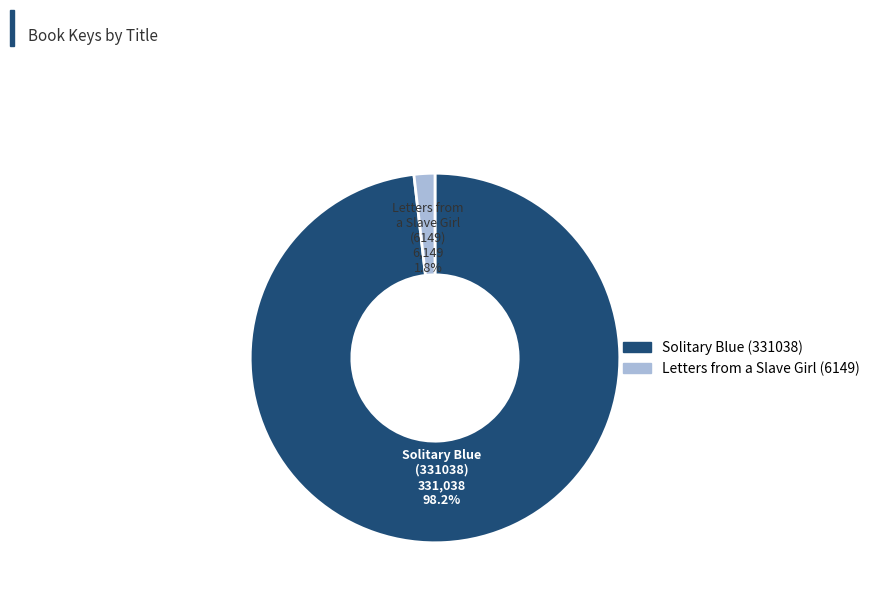

Is it true that Solitary Blue (331038) is 98% of the pie?

True